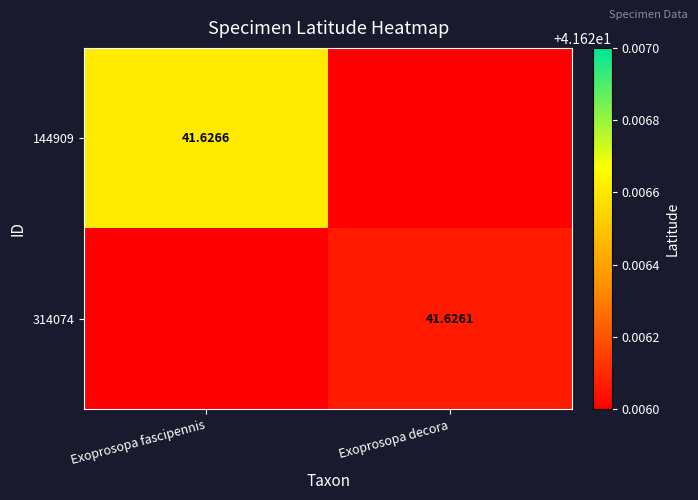

What is the average value of the 314074 series?

41.6